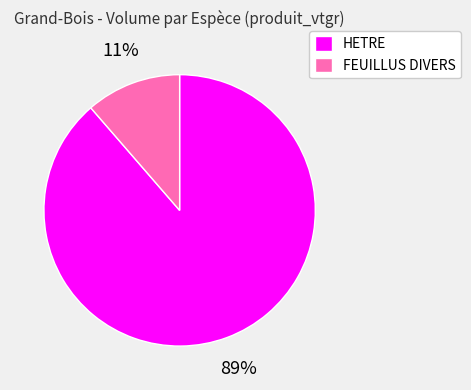

How many slices are in this pie chart?

2